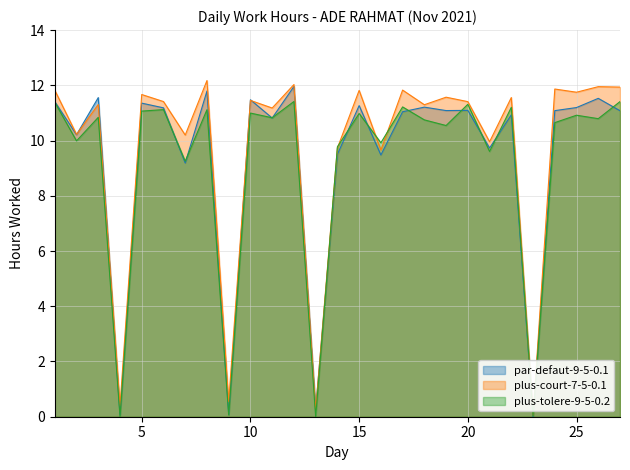

At how many categories does at least one series exceed 8?

23